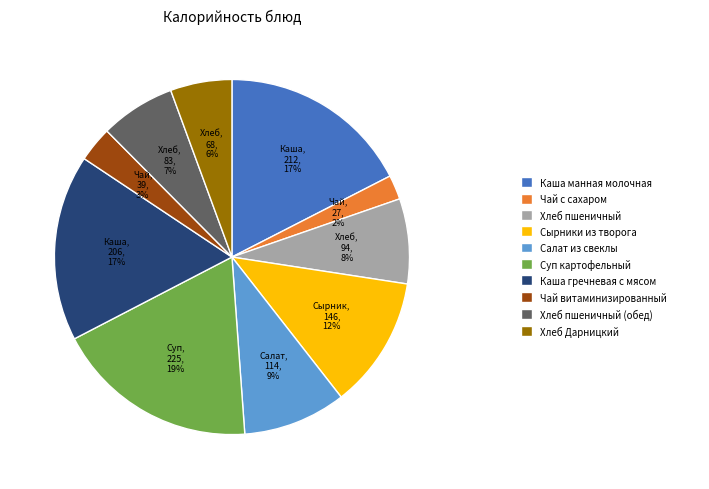

To the nearest percent, what is the average slice percentage?

10%